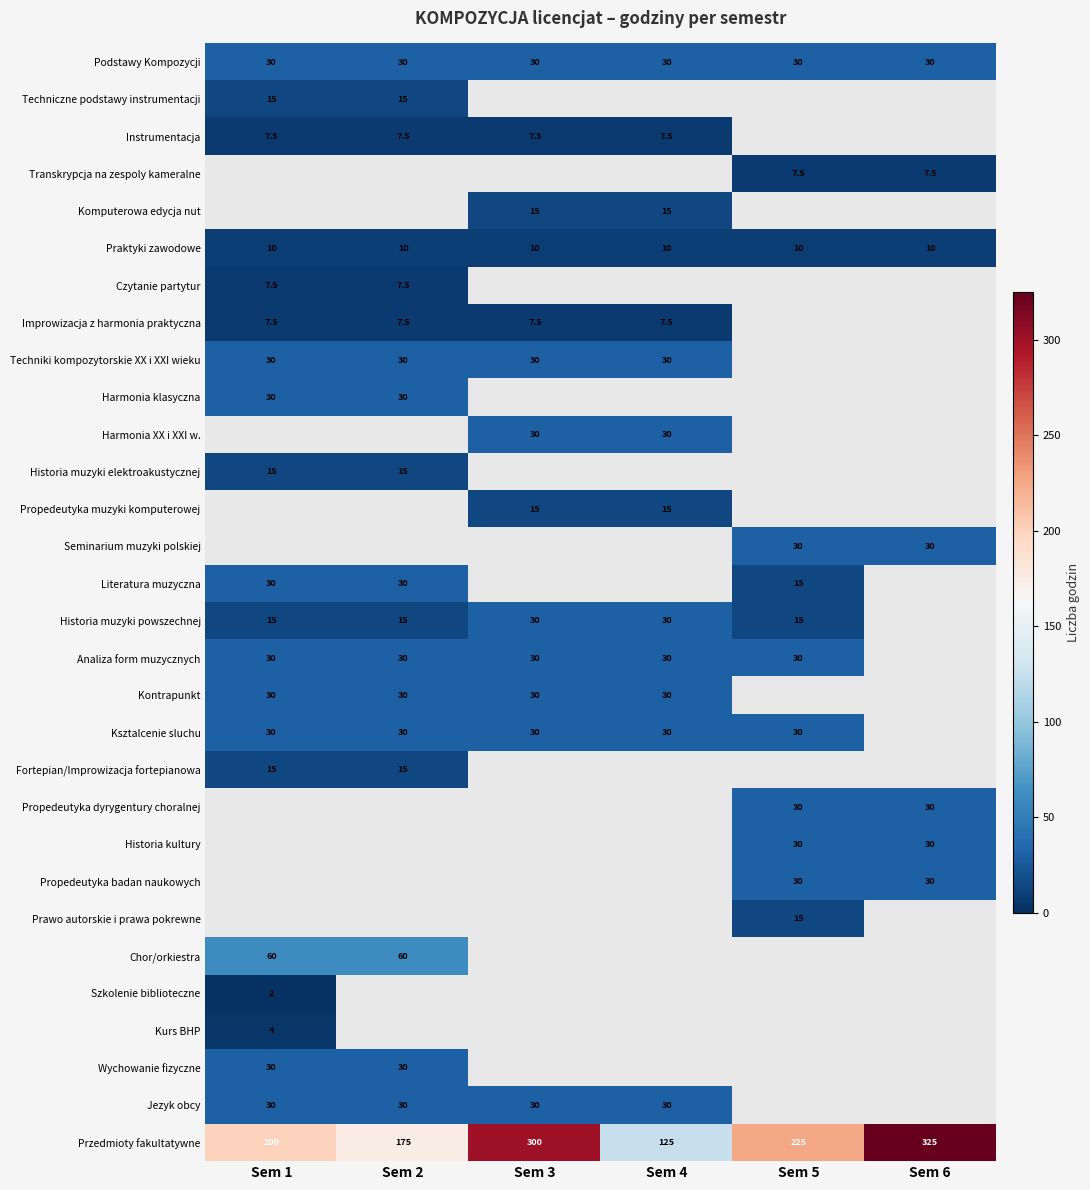

At how many categories does at least one series exceed 260?

2